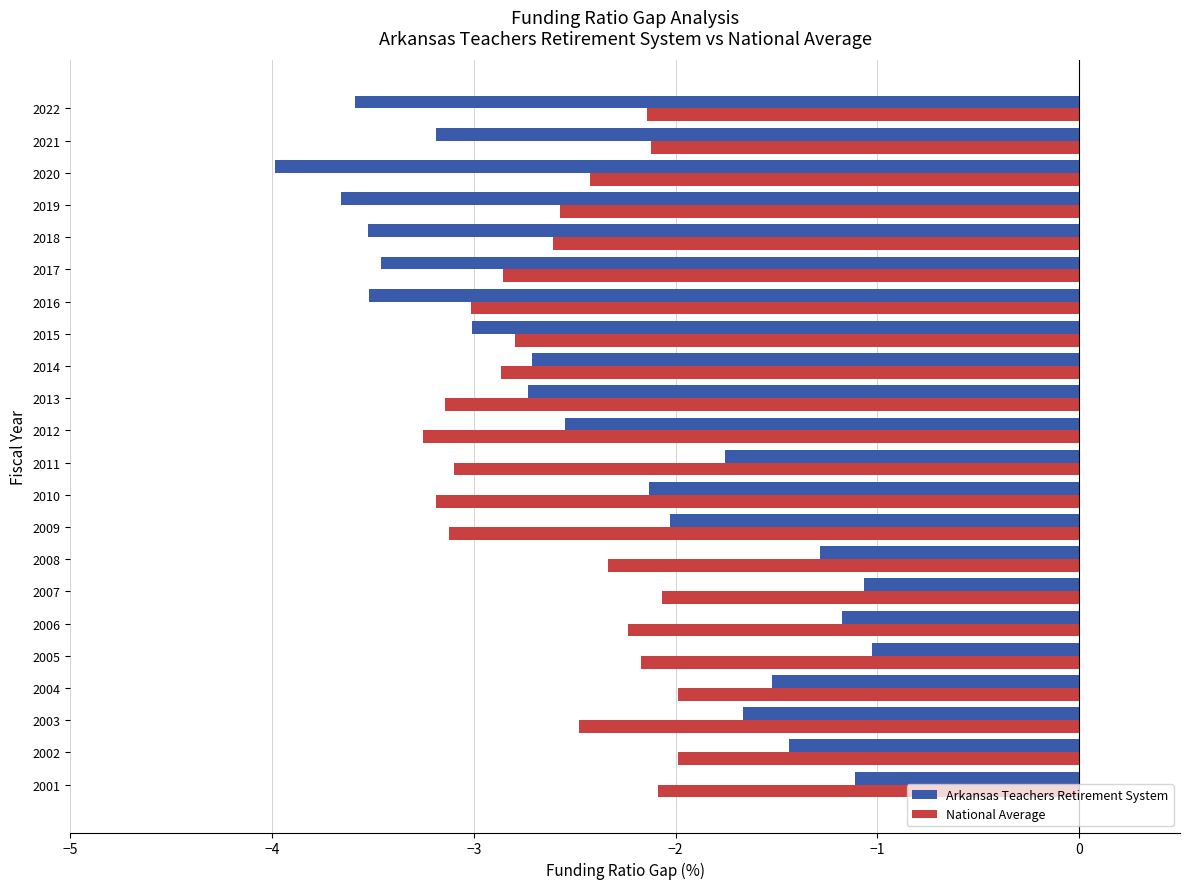

What is the maximum value shown in the chart?

-1.0